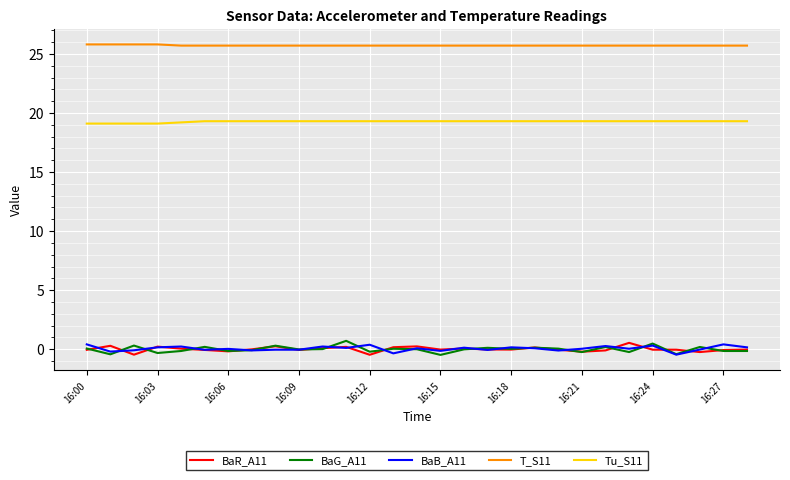

How many categories are shown in the chart?

29